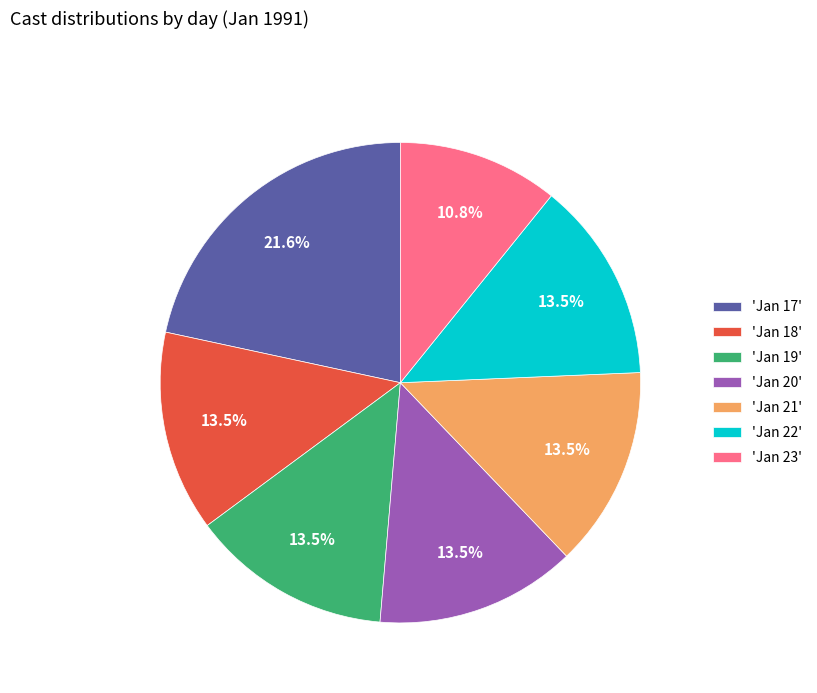

Approximately how many times larger is the value at 'Jan 22' compared to 'Jan 18'?

1.0